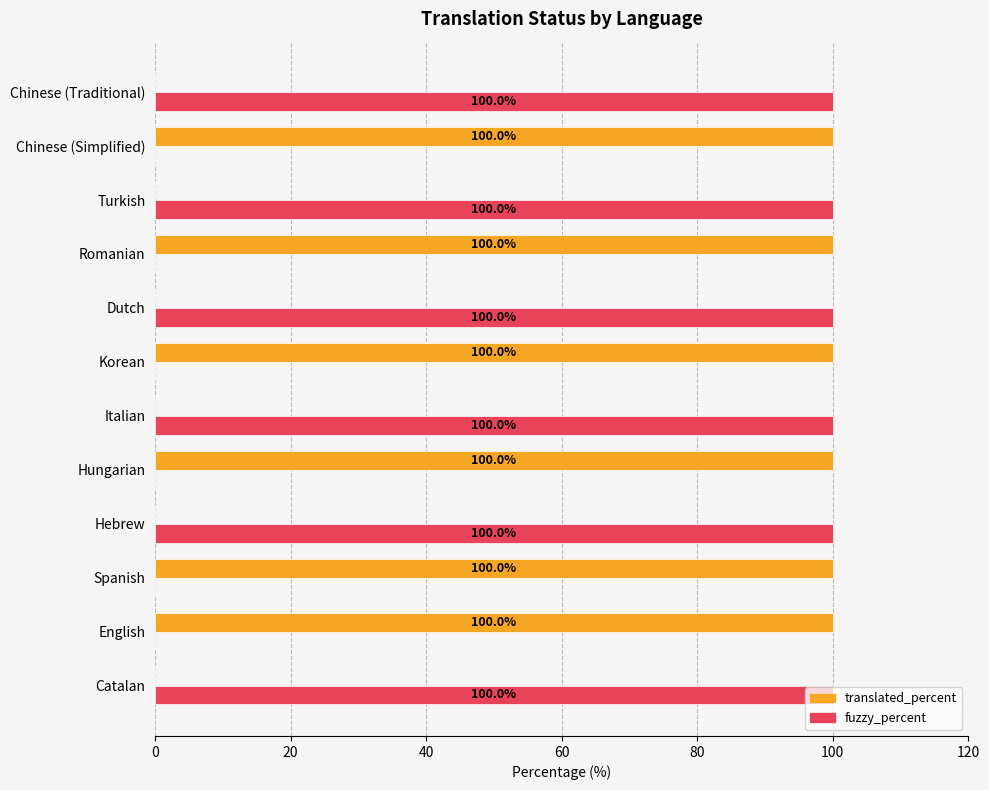

The fuzzy_percent series shows 36 at Korean. True or false?

False